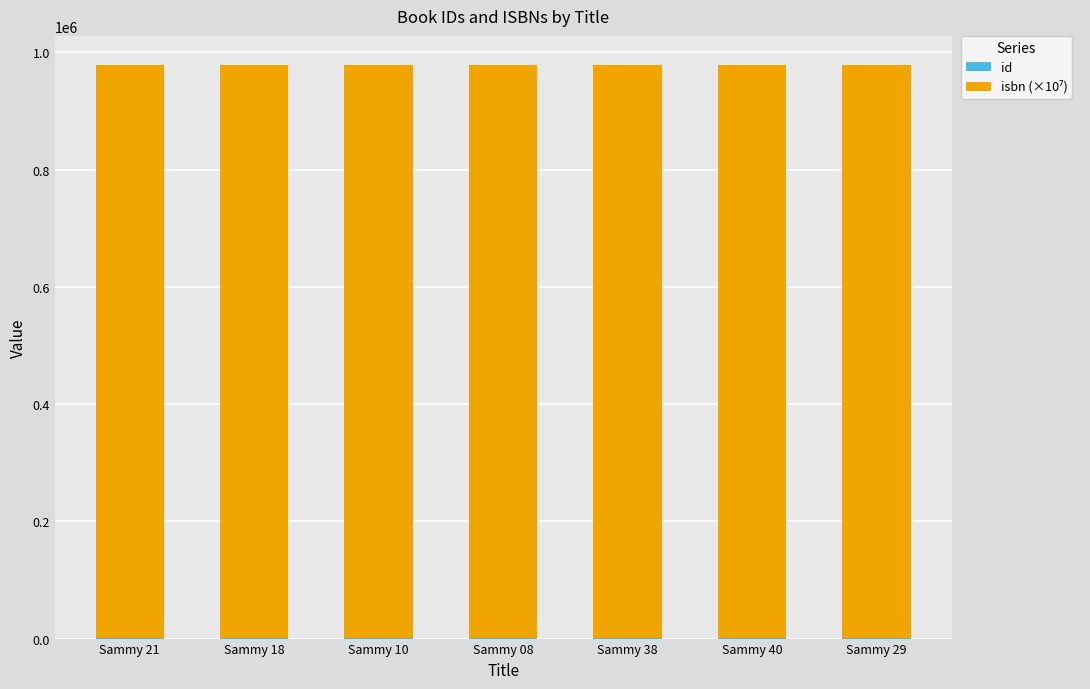

How many isbn (×10⁷) values are between 978280 and 978281?

7